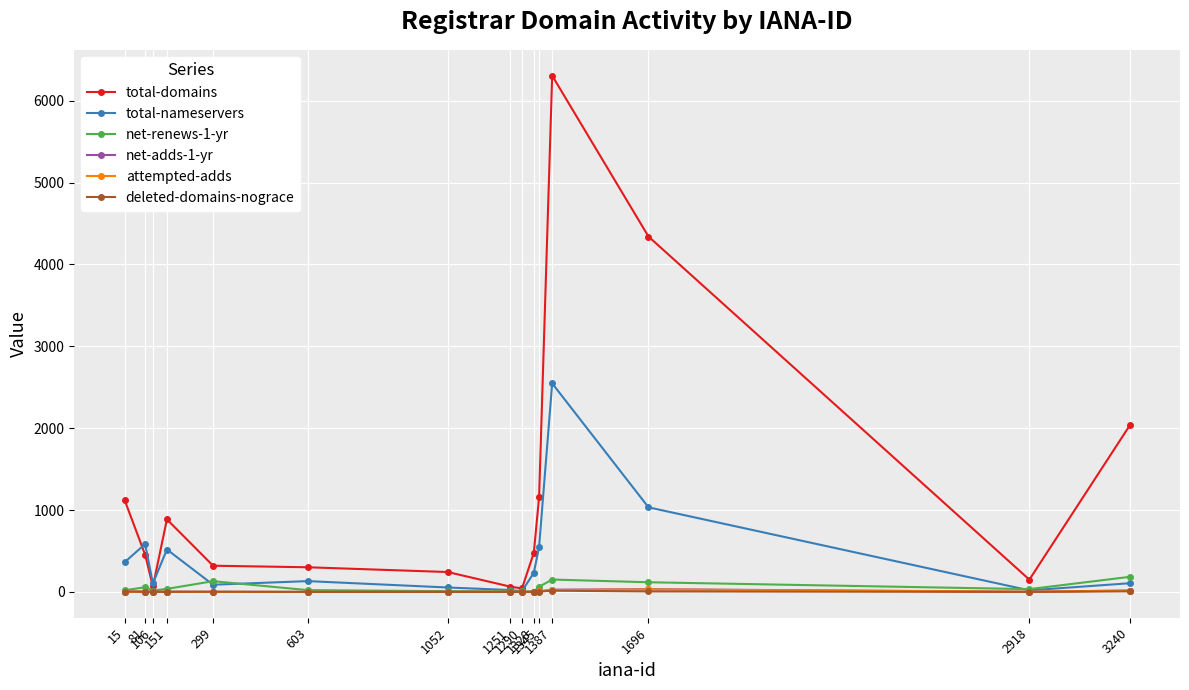

Which series has the largest total across all categories?

total-domains